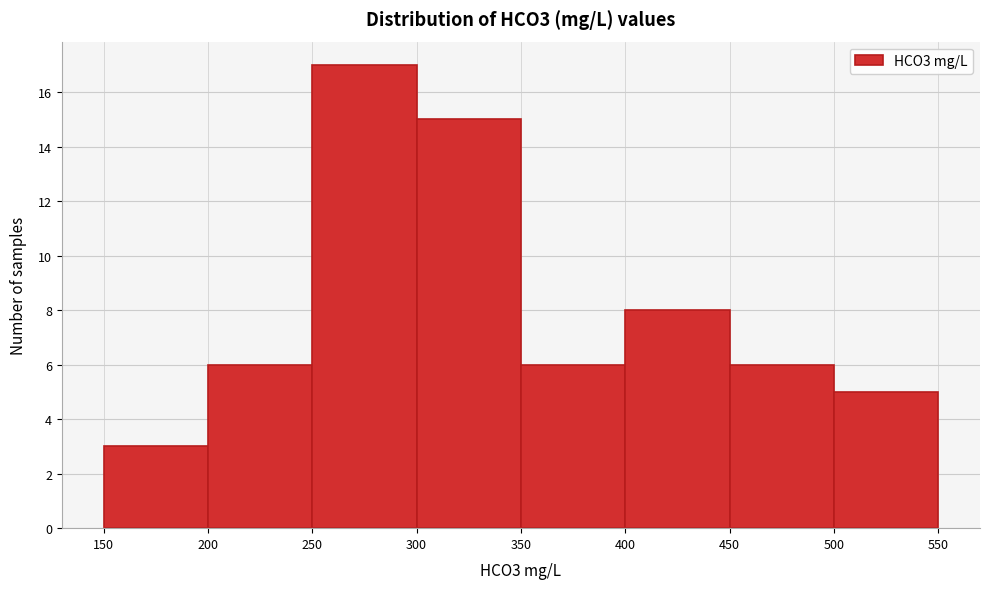

What is the height of the bar covering 500 to 550 on the x-axis? The values are not printed on the chart, so give them approximately, as read against the axis.

5